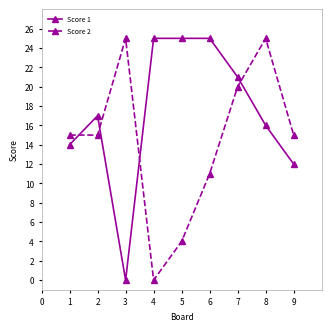

How many positive values does the Score 2 series have?

8